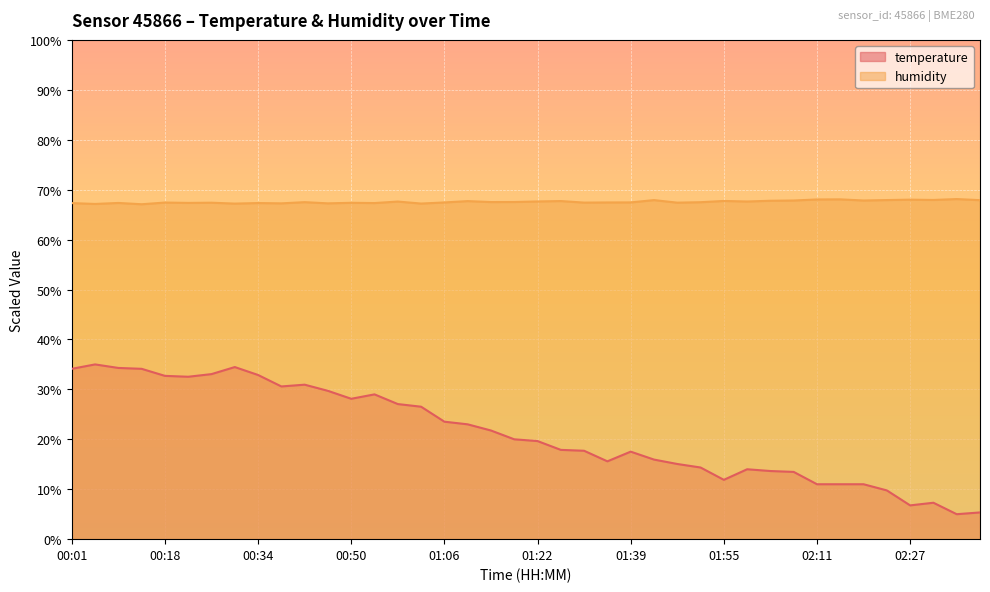

What is the minimum value shown in the chart?

5.0